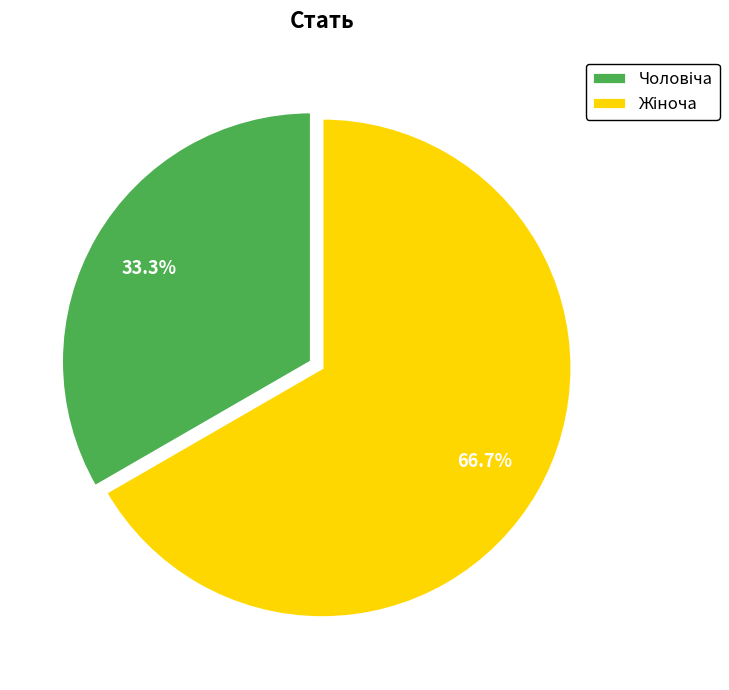

How many segments does this pie chart have?

2